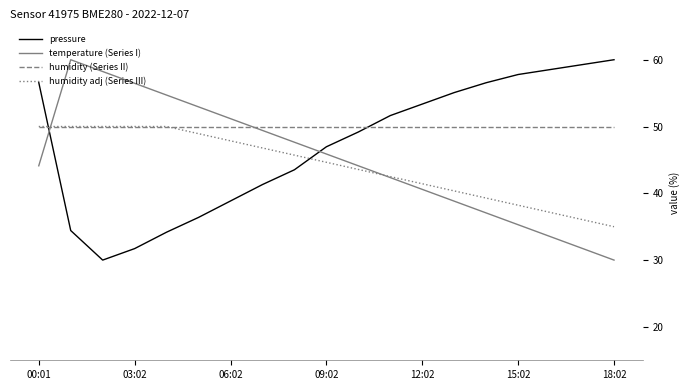

Which series ends up on top after the final intersection of humidity (Series II) and temperature (Series I)?

humidity (Series II)